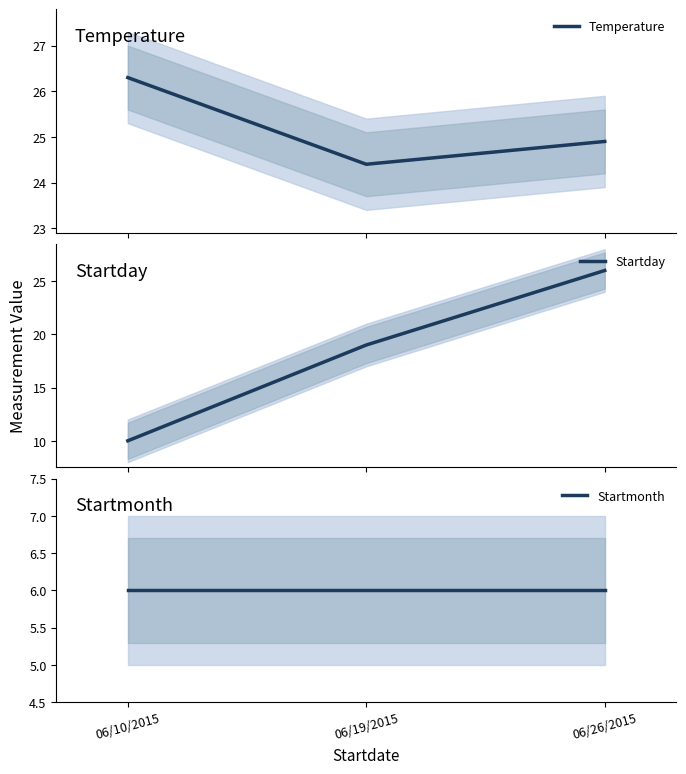

What is the minimum value shown in the chart?

6.0